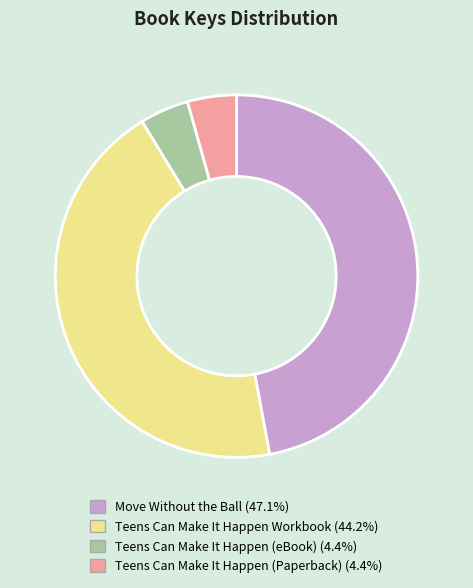

Which has a higher value, Teens Can Make It Happen (Paperback) or Teens Can Make It Happen Workbook?

Teens Can Make It Happen Workbook